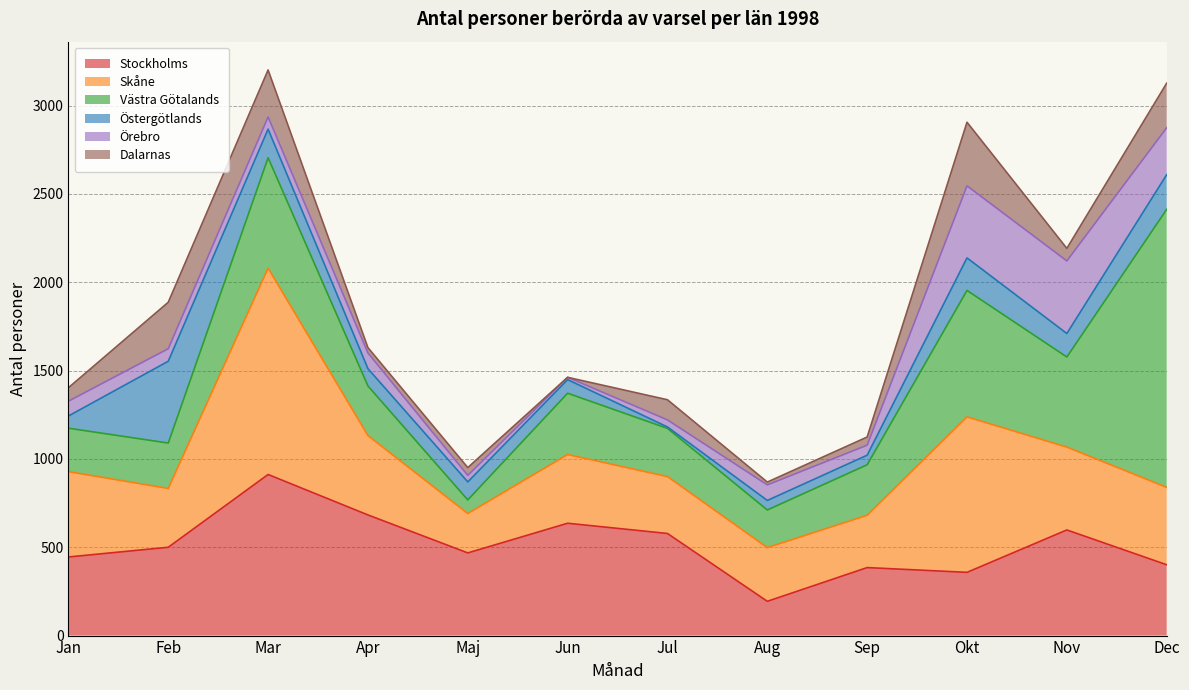

Rank the series by their maximum value, from lowest to highest.

Dalarnas, Örebro, Östergötlands, Stockholms, Skåne, Västra Götalands